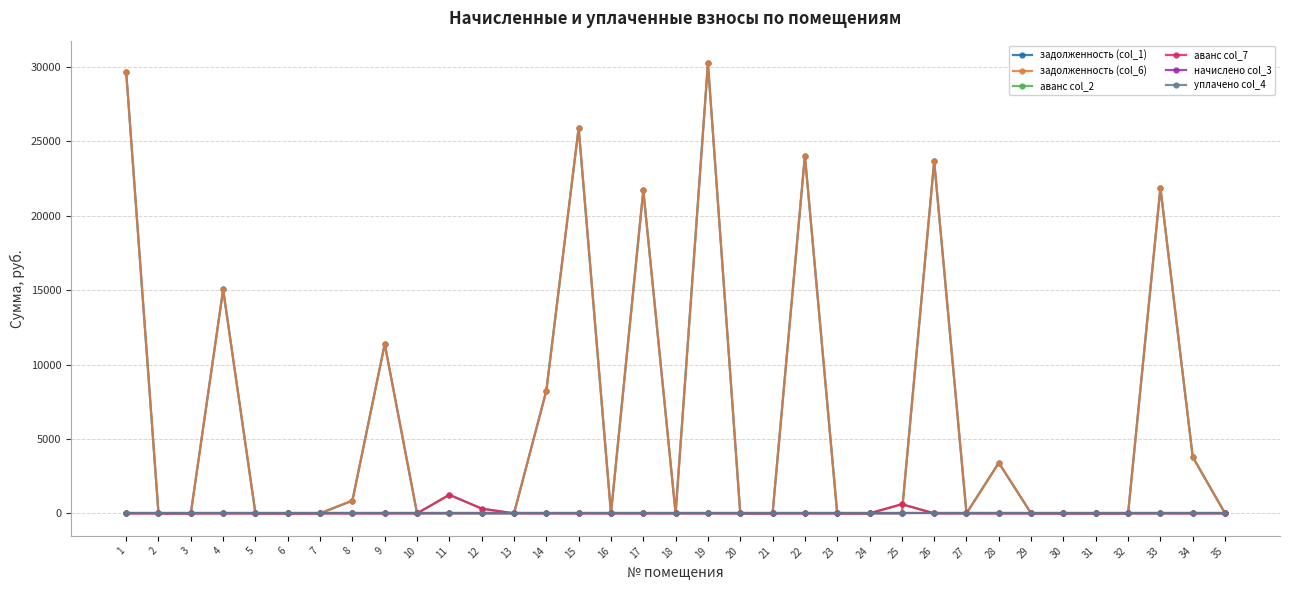

Is the value of начислено col_3 at 31 greater than the value of задолженность (col_6) at 4?

No